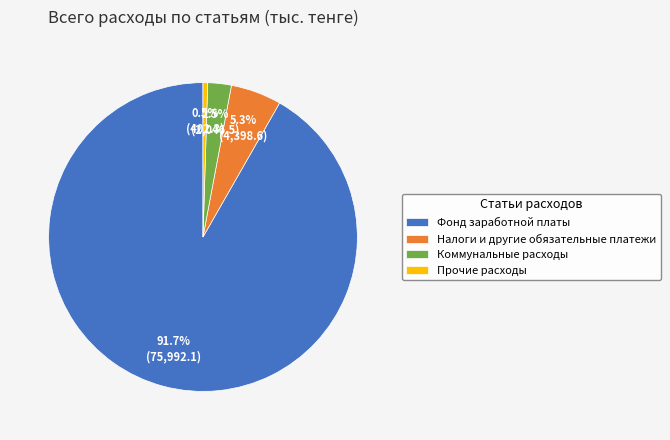

Does Прочие расходы account for over 50% of the chart?

No